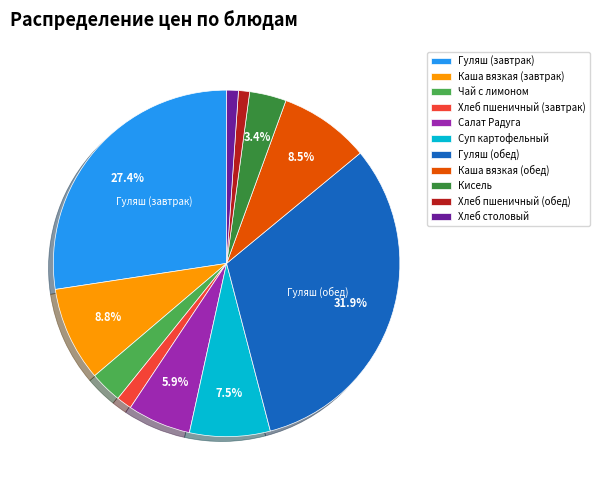

Does Каша вязкая (обед) represent more than half of the total?

No